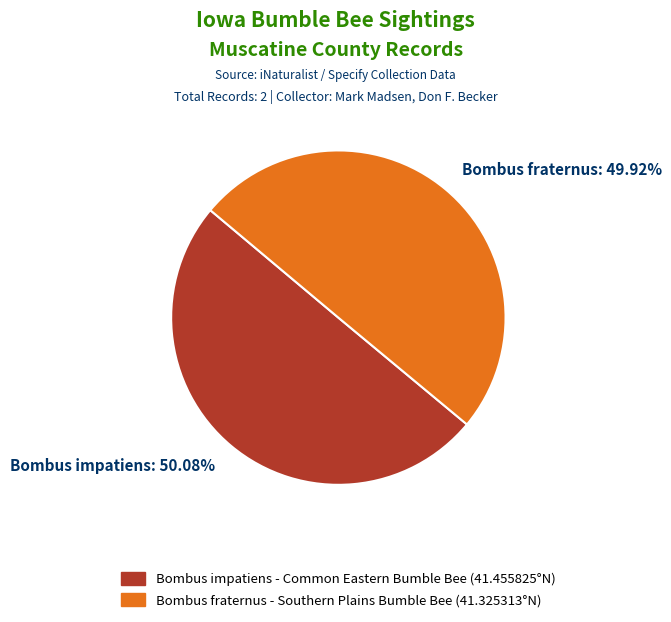

Is there any slice that represents more than half of the pie?

Yes